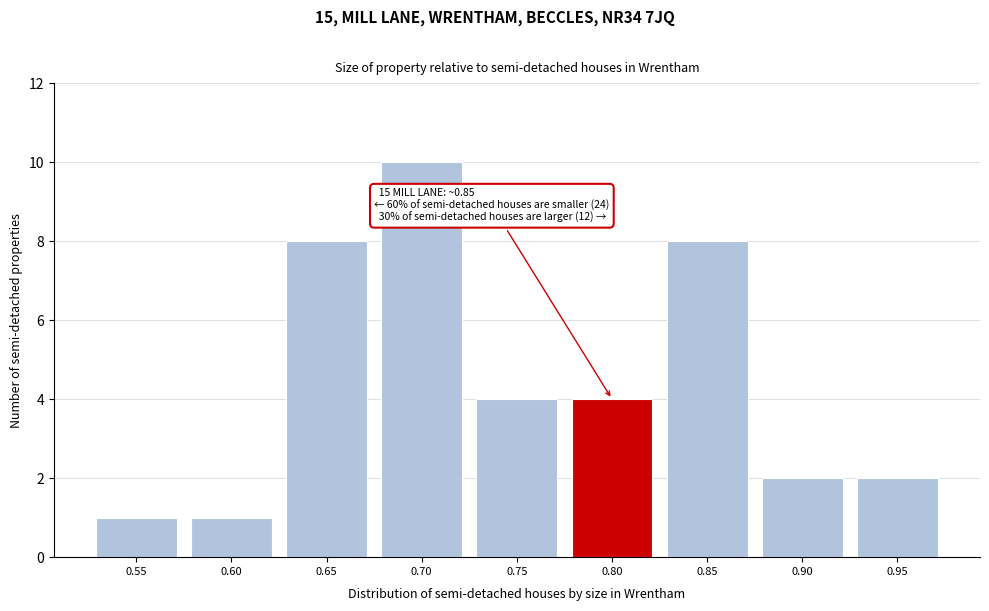

Reading left to right, extract all data points from this chart.

1	1	8	10	4	4	8	2	2